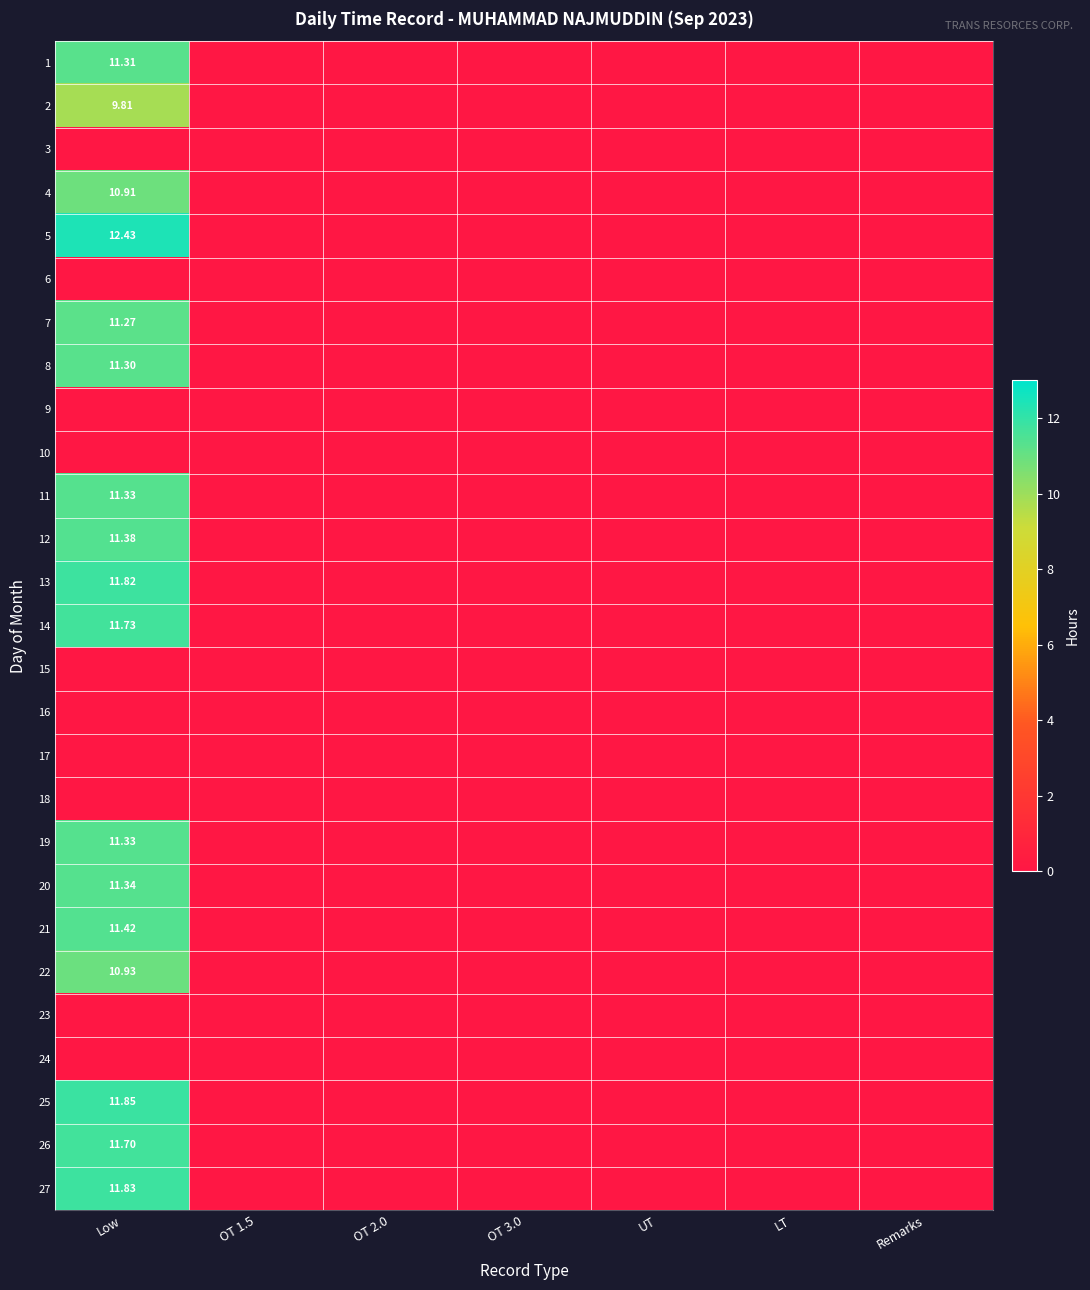

At which category does the chart reach its minimum across all series?

OT 1.5